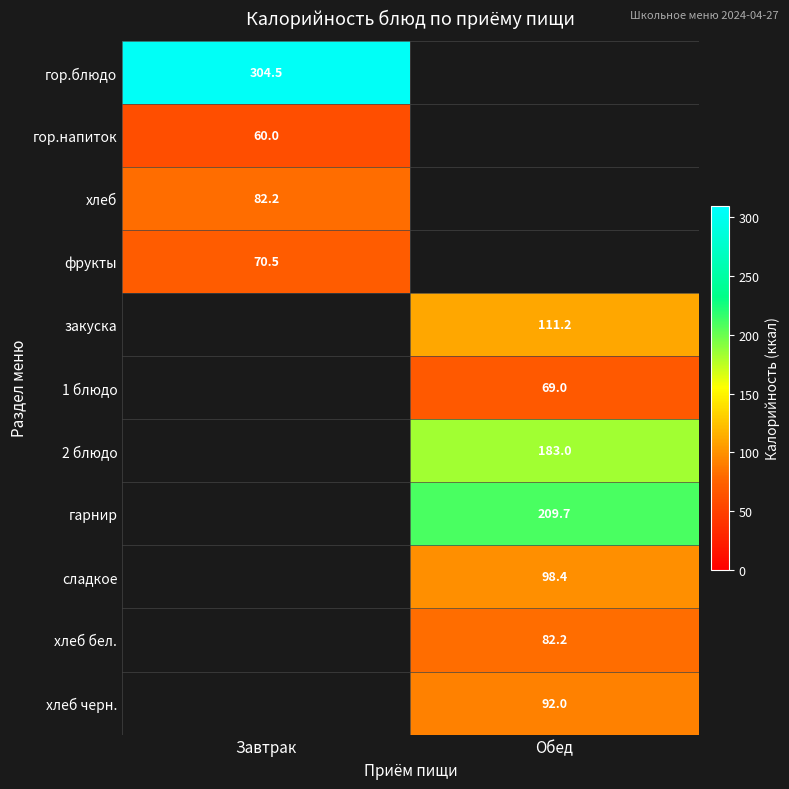

Which series has the largest range (max minus min)?

гор.блюдо